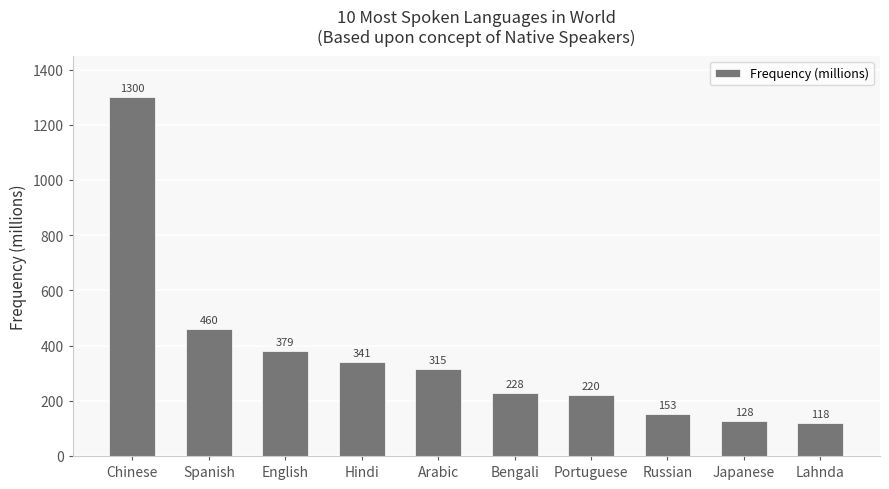

The chart shows a value of 199 at English. True or false?

False